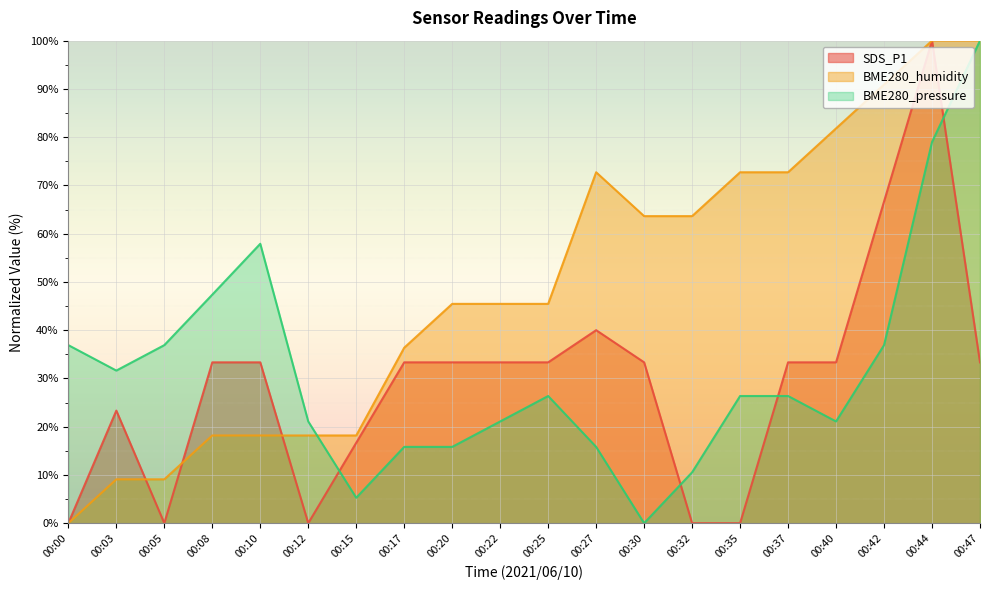

How many lines are shown in the chart?

3